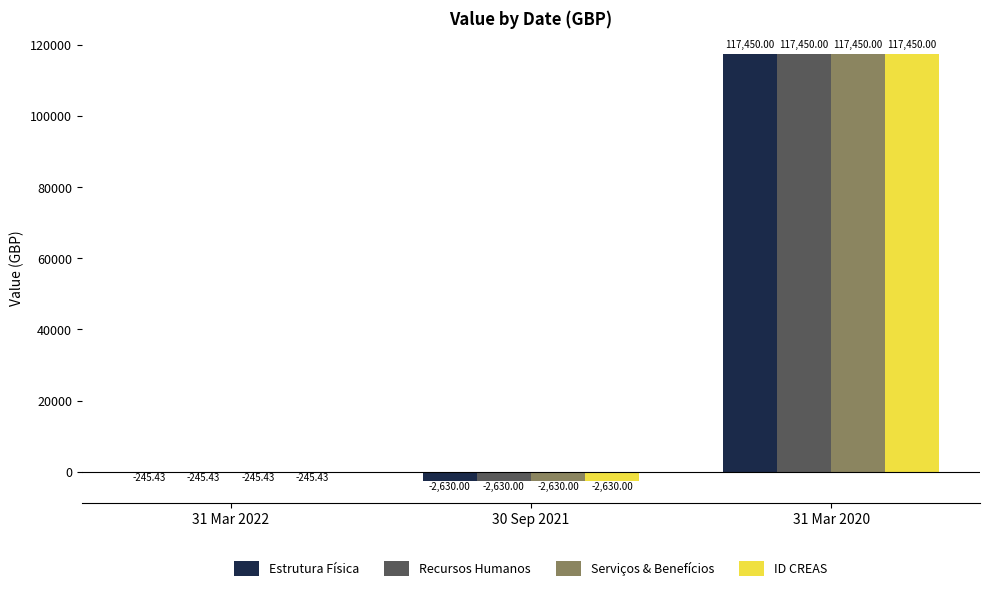

At which label does Serviços & Benefícios first exceed -245?

31 Mar 2020